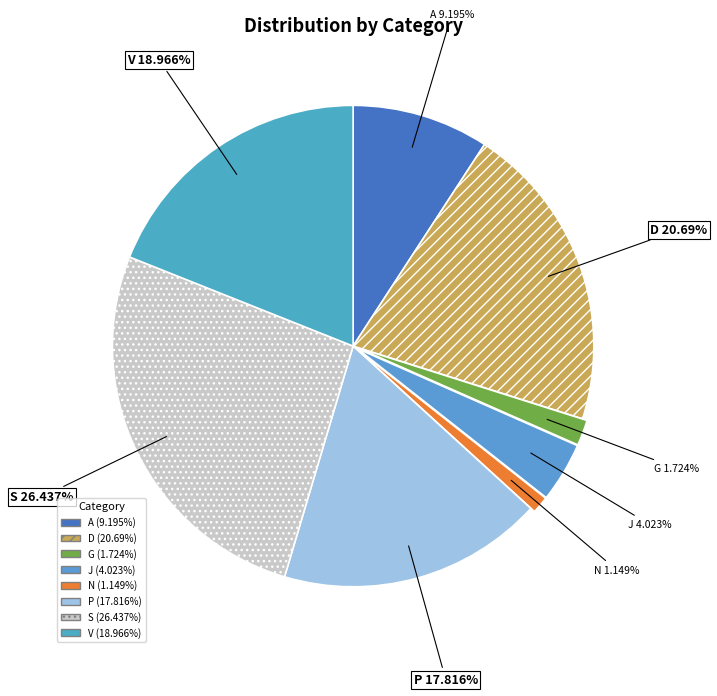

To the nearest percent, what is the difference between the G and A slice percentages?

7%